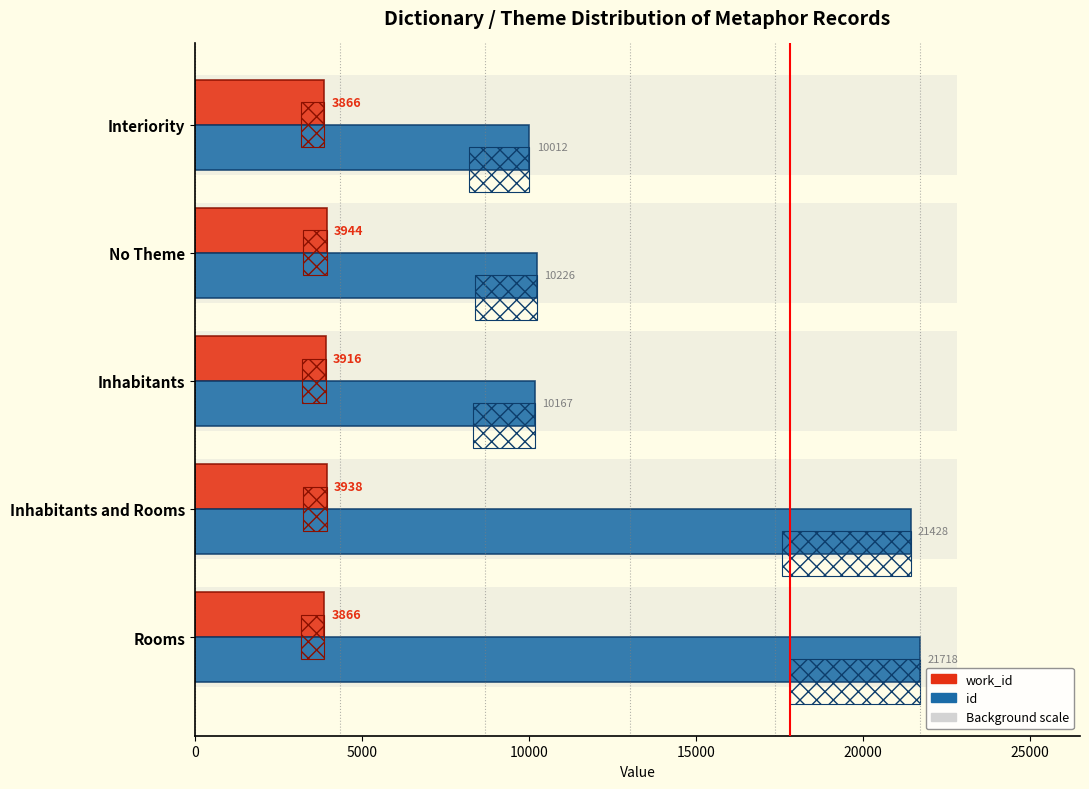

What is the sum of all id values?

73551